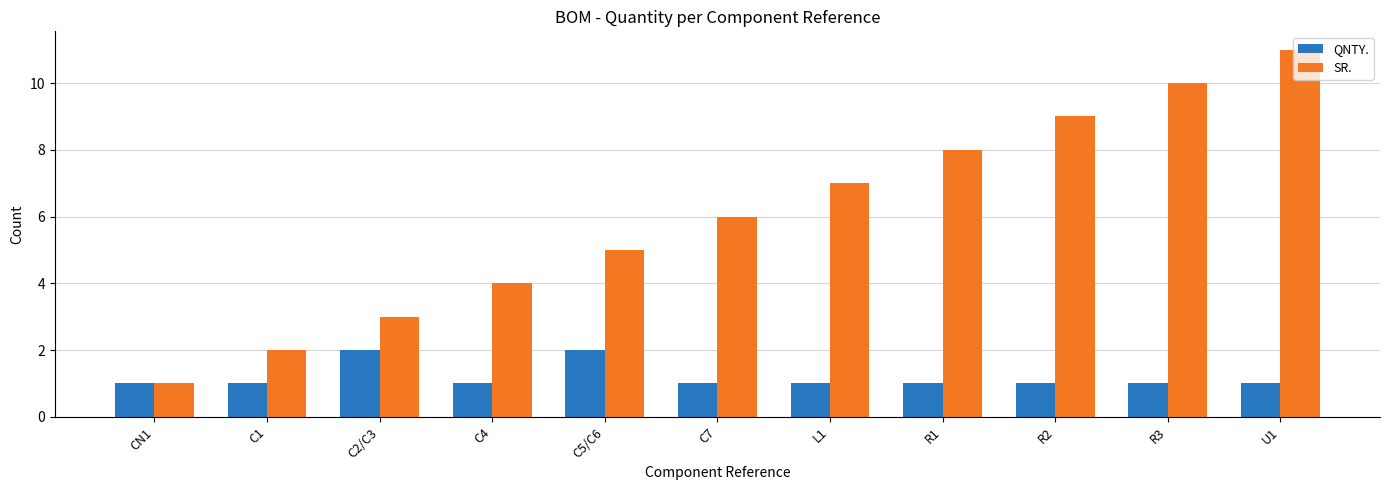

The value of SR. at C2/C3 is 3. True or false?

True